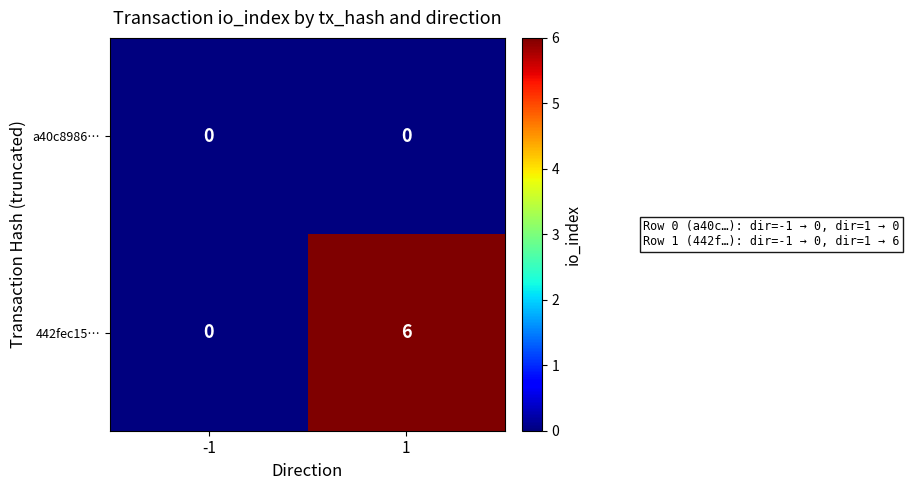

At how many categories does at least one series exceed 5?

1